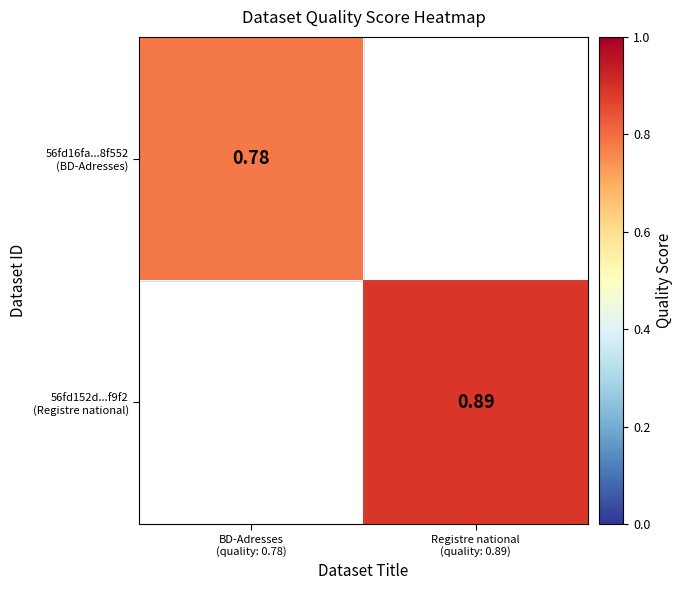

True or false: 56fd16fa...8f552 (BD-Adresses) has a value of 0.8 at BD-Adresses (quality: 0.78).

True